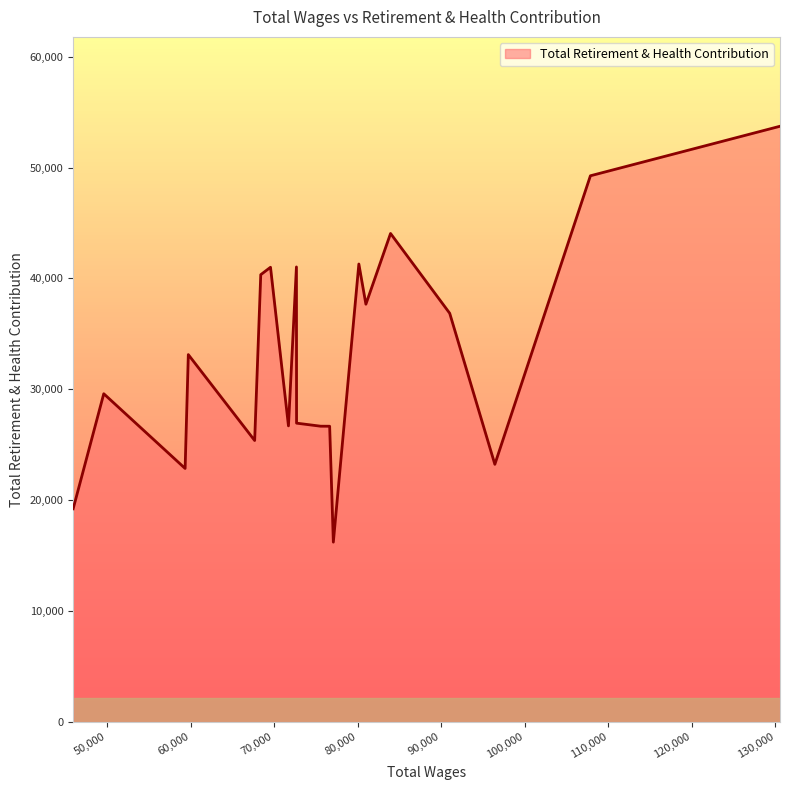

What is the difference between the maximum and minimum values?

37503